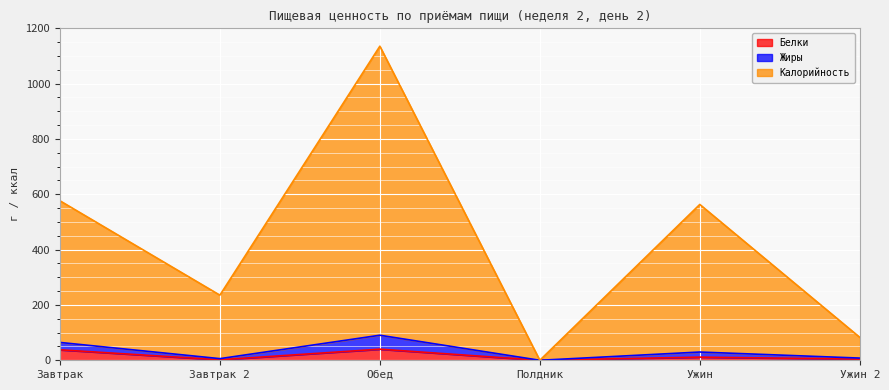

What is the spread (max minus min) of values at Ужин?

551.9